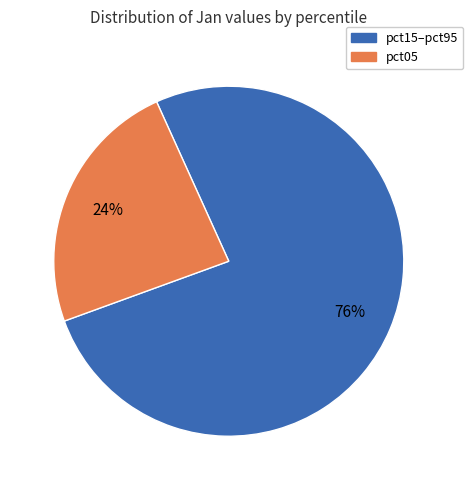

How many slices are in this pie chart?

2